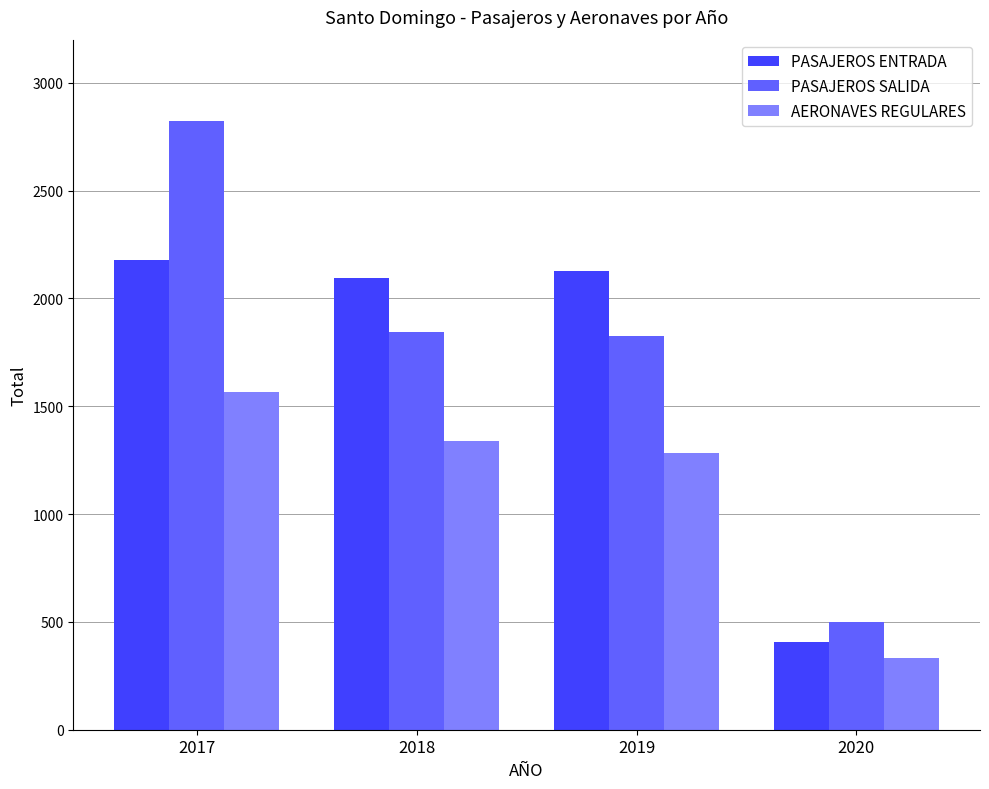

Are the bars horizontal?

No